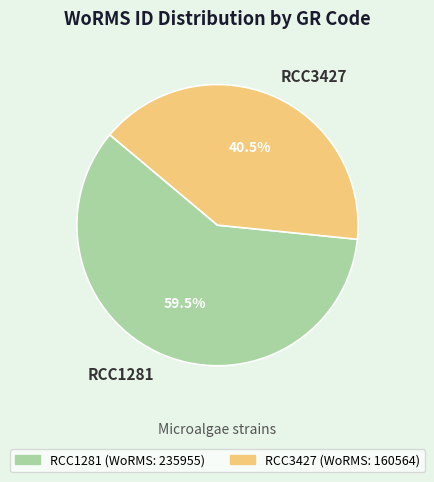

Rank the categories by value from highest to lowest.

RCC1281, RCC3427